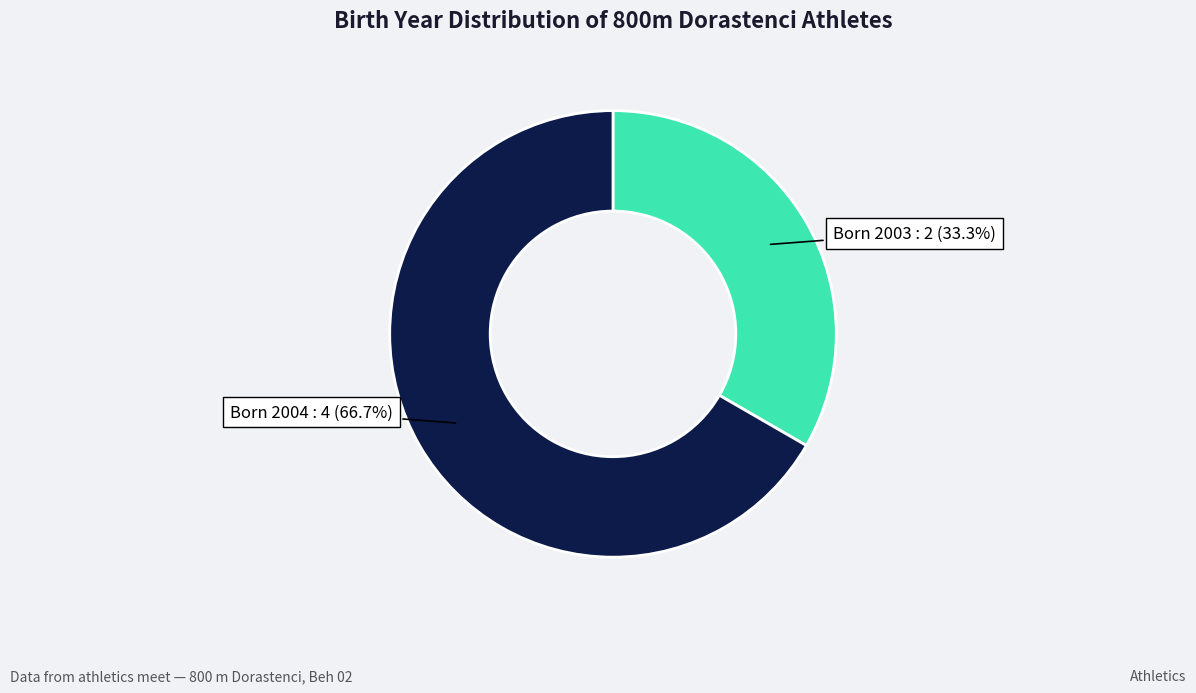

What is the largest slice in the pie chart?

Born 2004